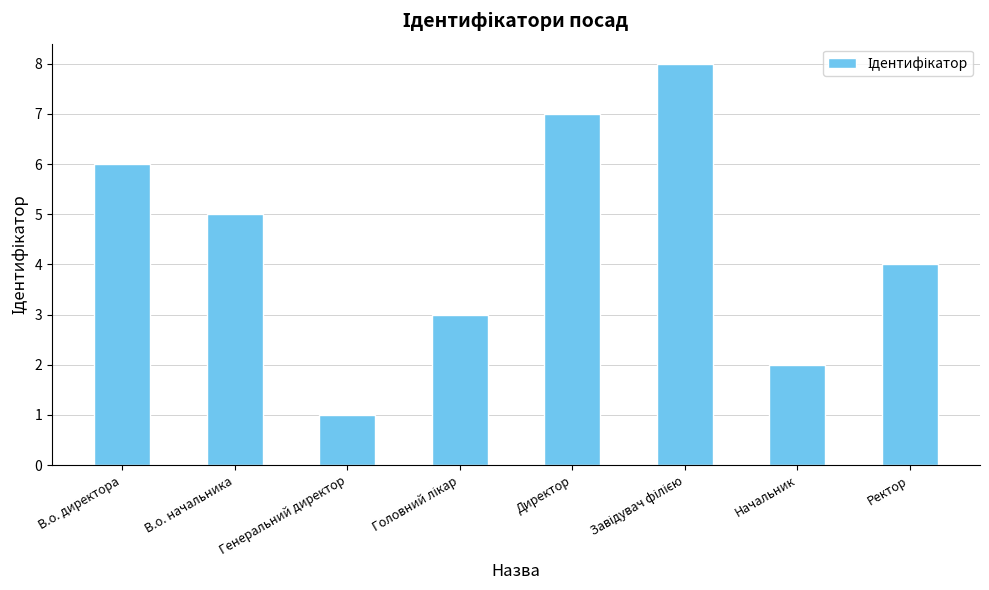

At which category does the chart reach its minimum across all series?

Генеральний директор